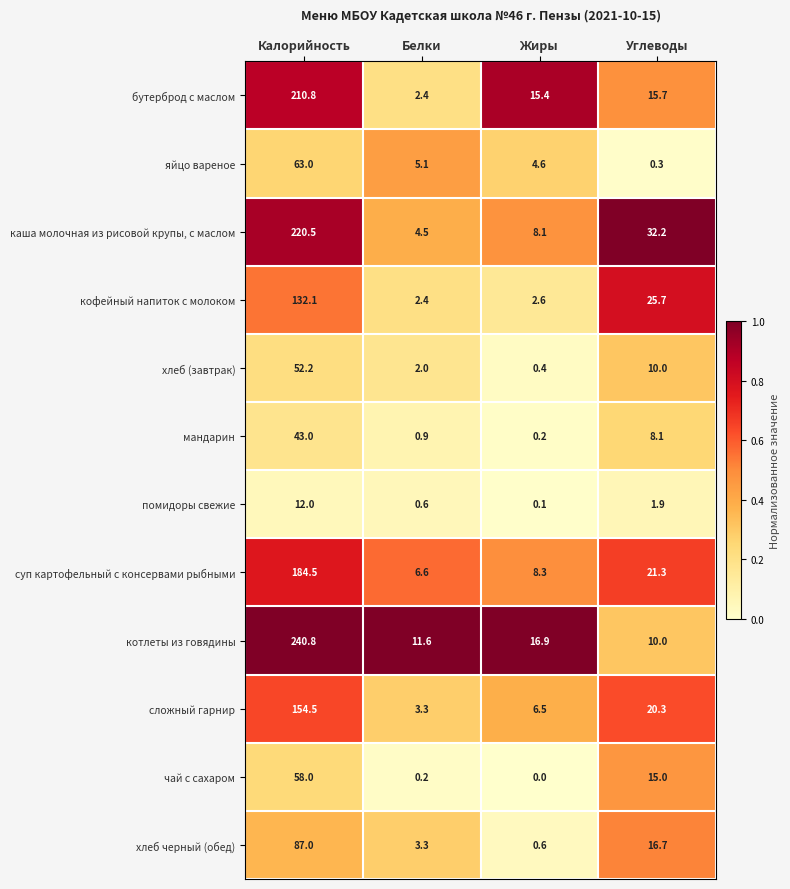

How many data points does each series have?

4